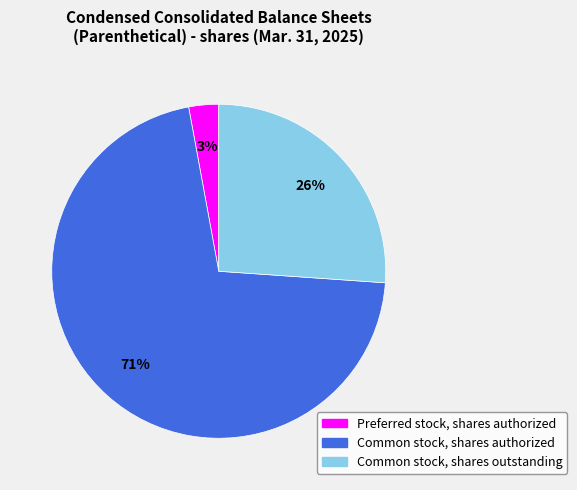

What percentage is the Preferred stock, shares authorized slice, to the nearest percent?

3%